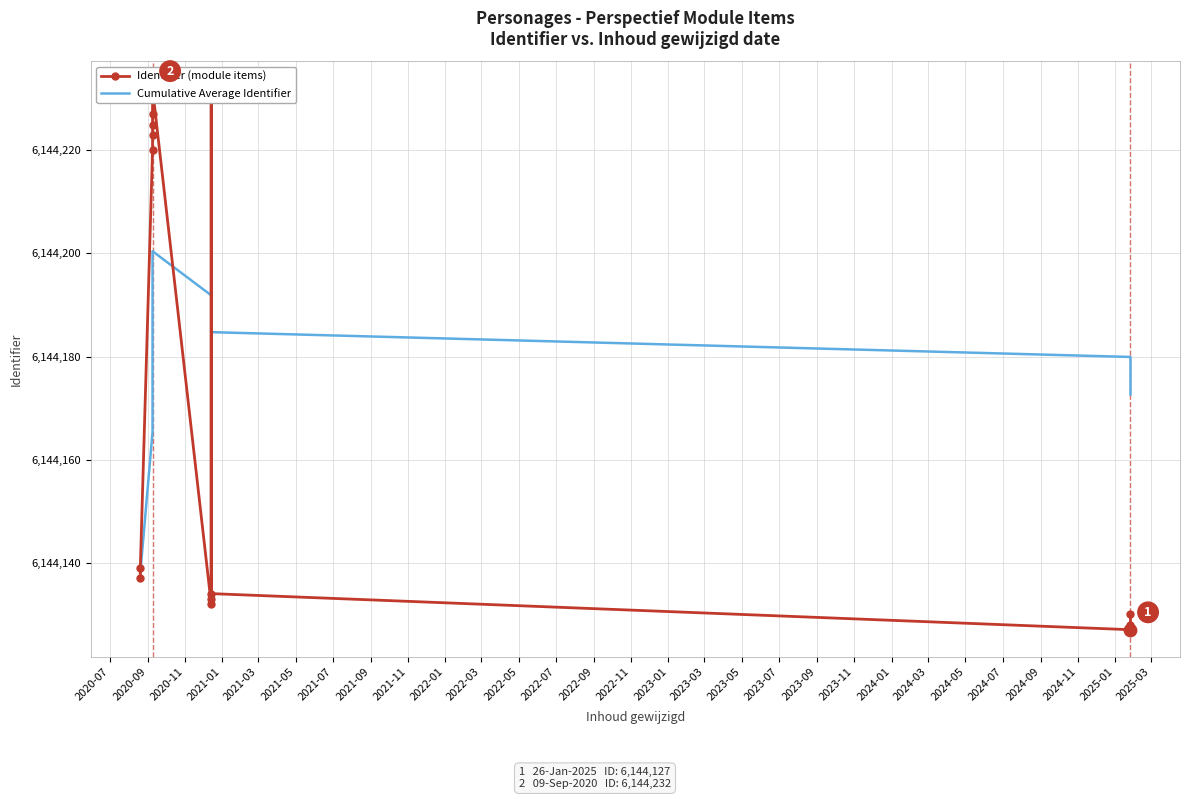

At how many categories does at least one series exceed 6144223?

4